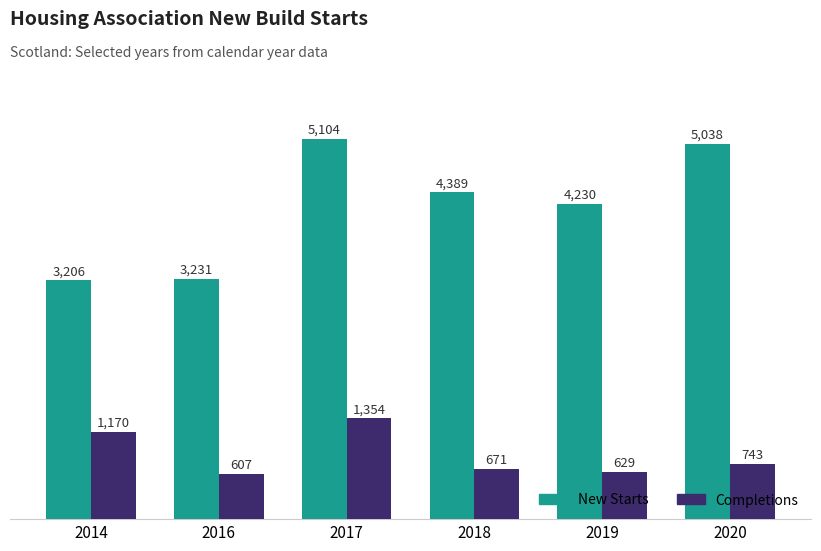

Are the bars horizontal?

No